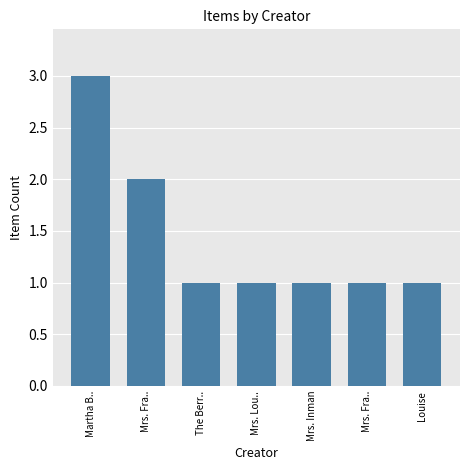

Are the bars horizontal?

No